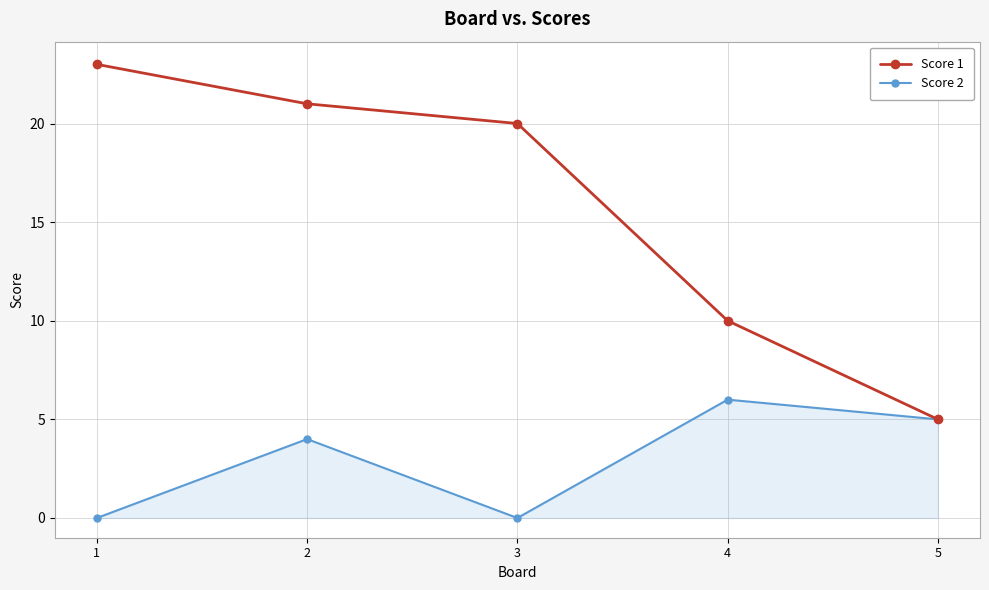

What is the highest value of the Score 2 series?

6